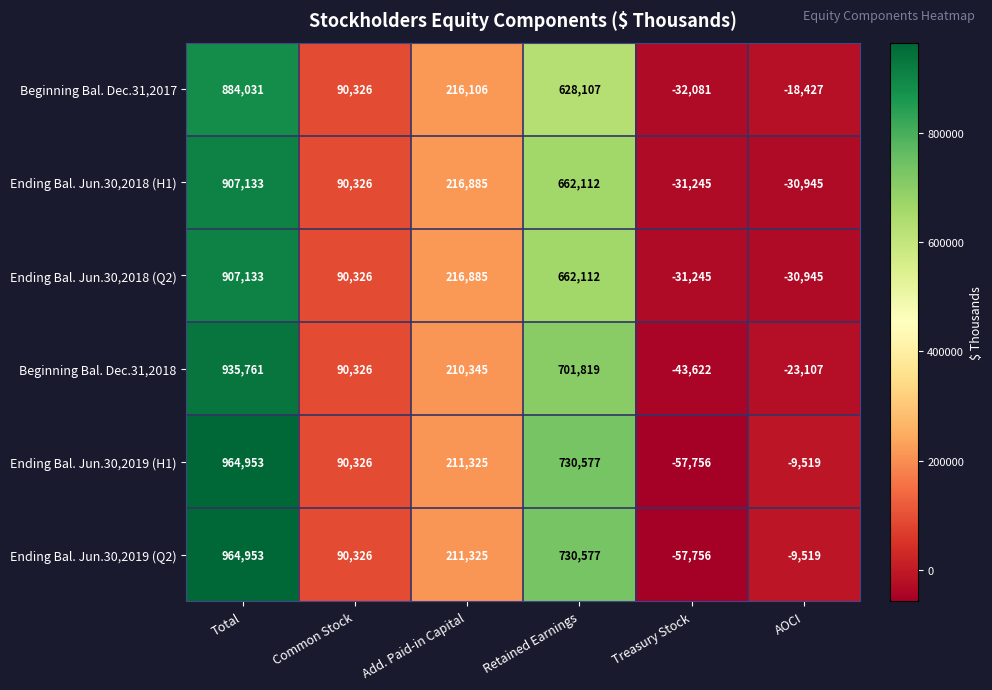

Rank the categories by Ending Bal. Jun.30,2018 (Q2) value from highest to lowest.

Total, Retained Earnings, Add. Paid-in Capital, Common Stock, AOCI, Treasury Stock